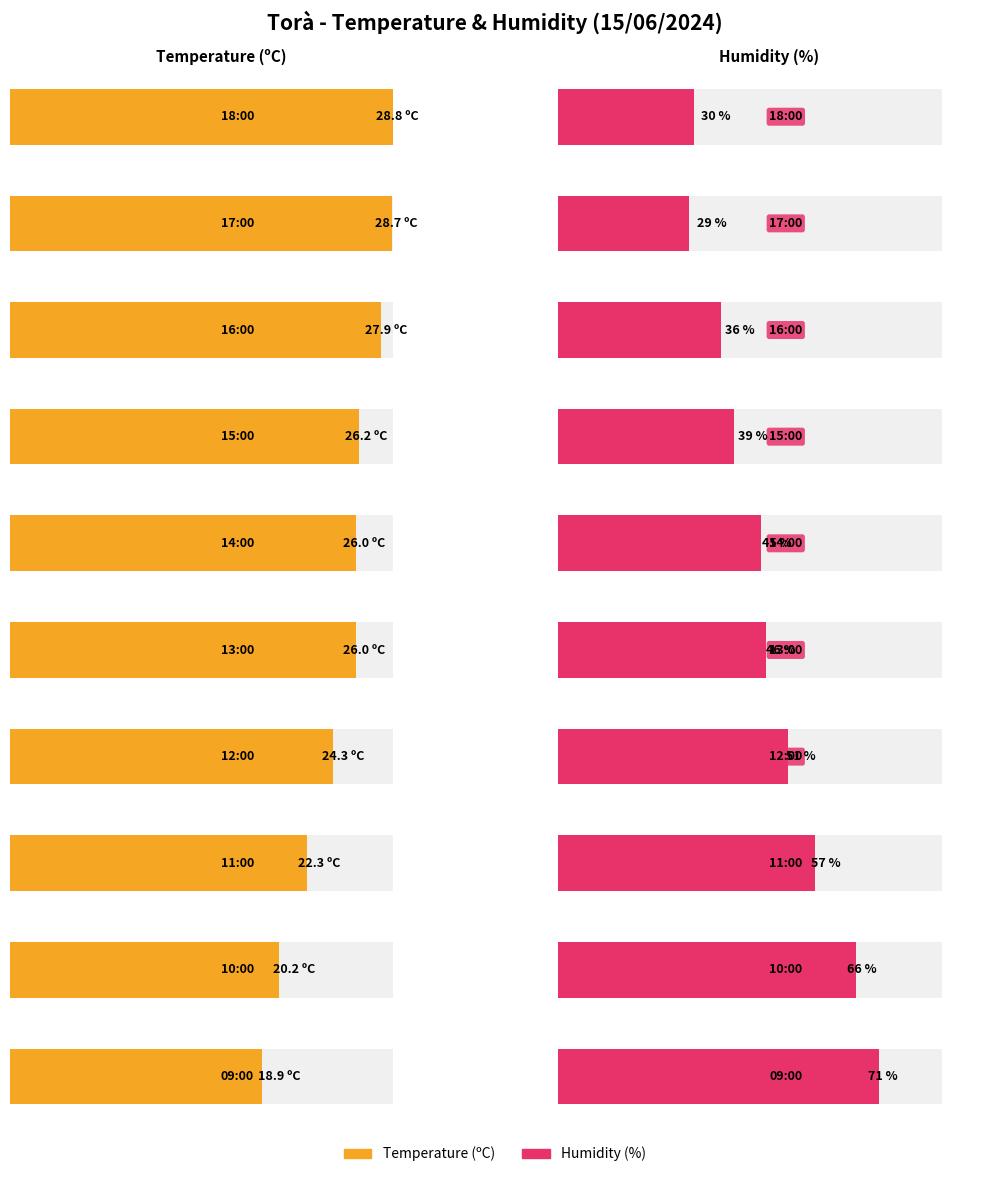

What are all the series names shown in the legend?

Temperature (ºC), Humidity (%)